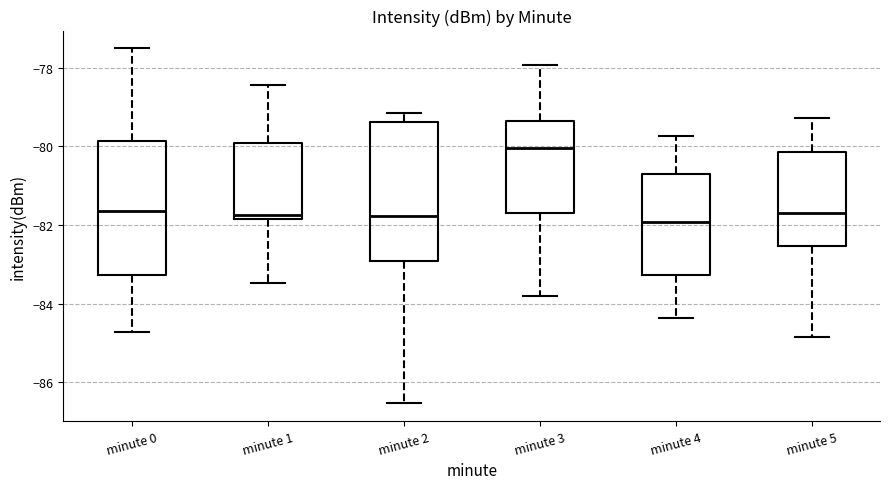

Where does the lower whisker of the box for minute 3 end on the y-axis? The values are not printed on the chart, so give them approximately, as read against the axis.

-83.8